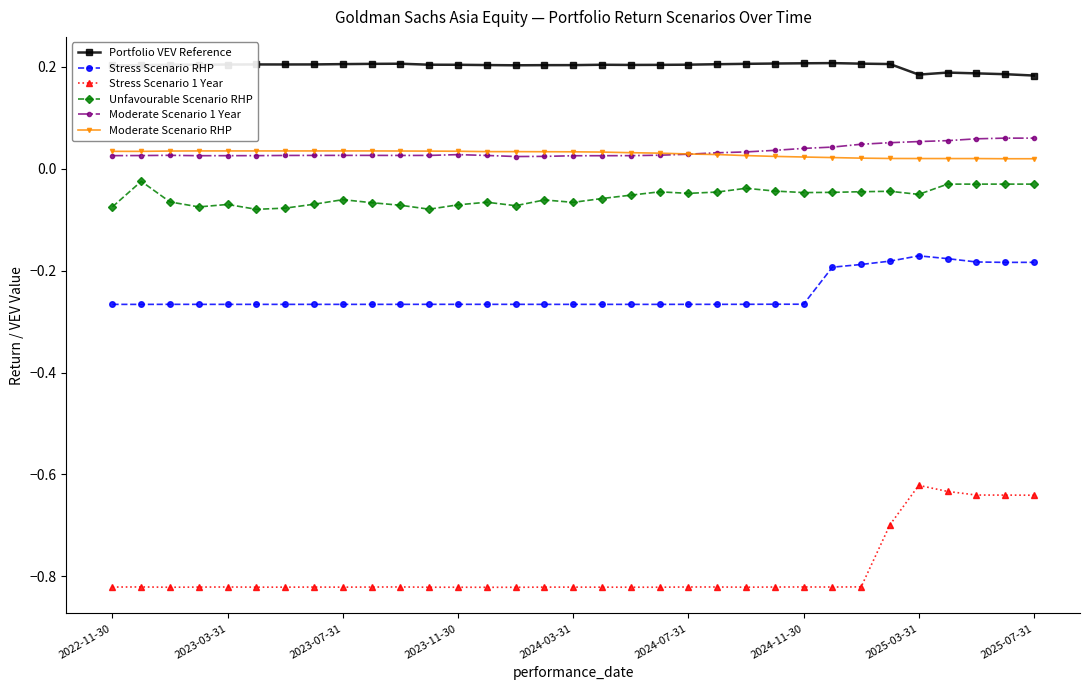

At how many categories does at least one series exceed 0?

33